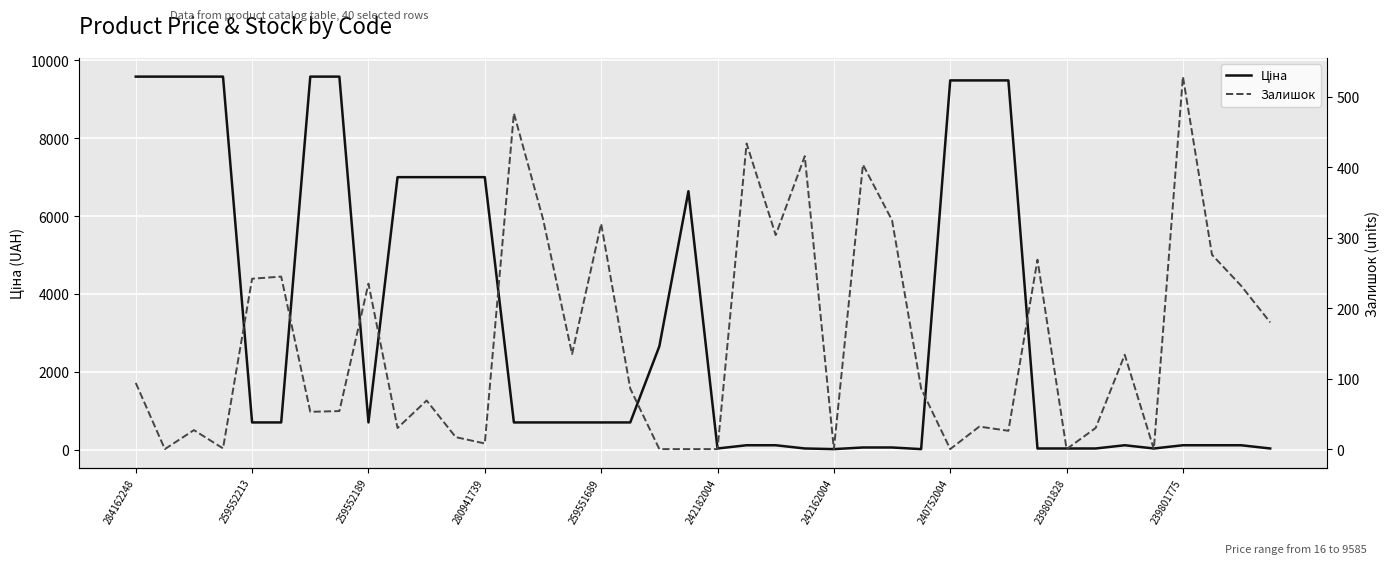

Reading left to right, what are all the values shown in this chart?

Ціна: 9585.4	9585.4	9585.4	9585.4	701.4	701.4	9585.4	9585.4	701.4	7002.6	7002.6	7002.6	7002.6	701.4	701.4	701.4	701.4	701.4	2656.7	6641.8	32.3	115.4	115.4	32.3	16.1	57.7	57.7	16.1	9488.2	9488.2	9488.2	32.3	32.3	32.3	115.4	32.3	115.4	115.4	115.4	32.3
Залишок: 94.0	0.0	27.0	1.0	242.0	245.0	53.0	54.0	235.0	30.0	69.0	17.0	8.0	477.0	327.0	135.0	320.0	86.0	0.0	0.0	0.0	434.0	304.0	416.0	0.0	404.0	325.0	86.0	0.0	32.0	26.0	269.0	0.0	30.0	134.0	0.0	529.0	276.0	232.0	180.0